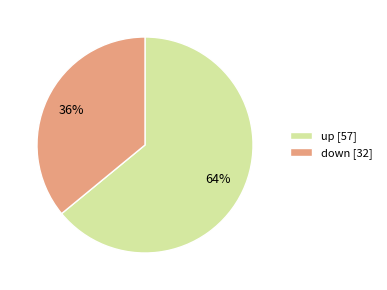

To the nearest percent, what is the difference between the down and up slice percentages?

28%